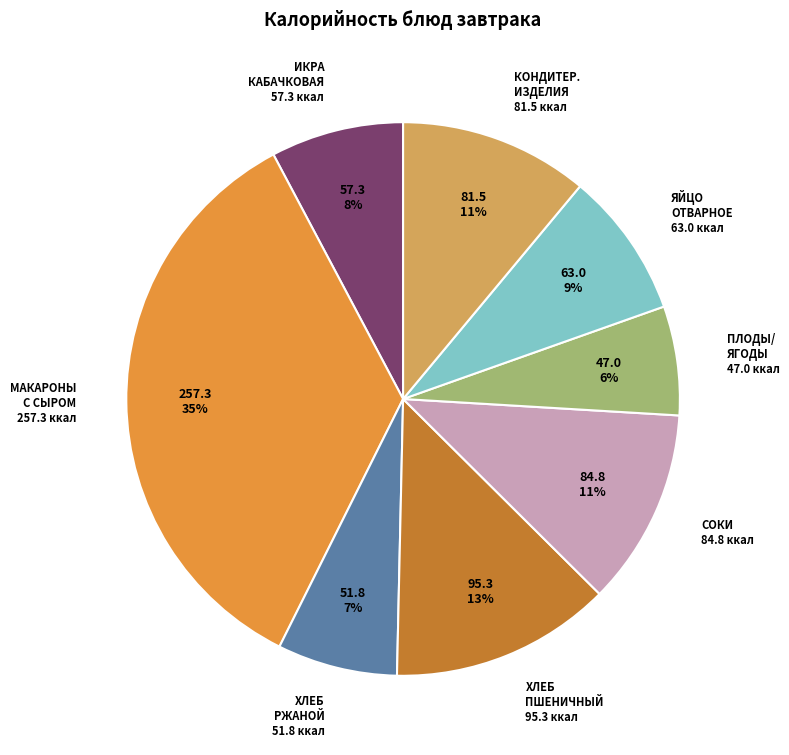

How many slices are in this pie chart?

8